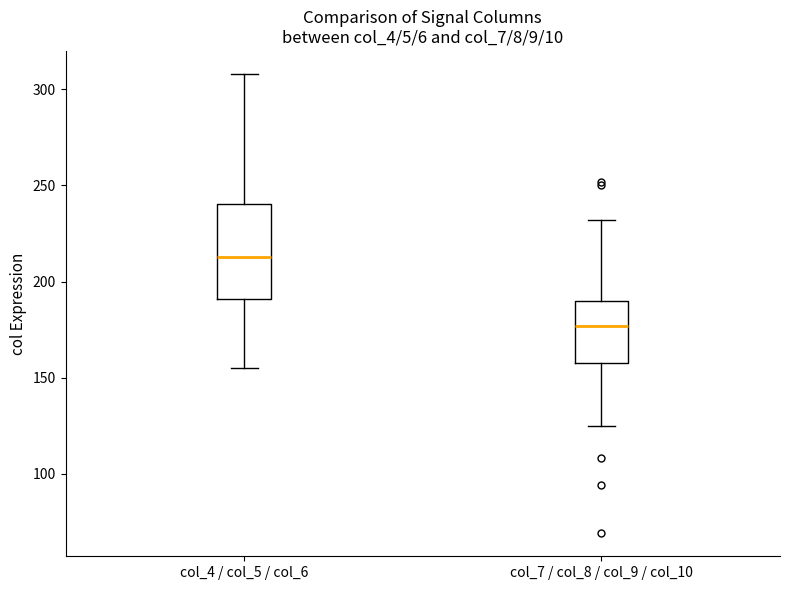

Which box has the lowest median line?

col_7 / col_8 / col_9 / col_10